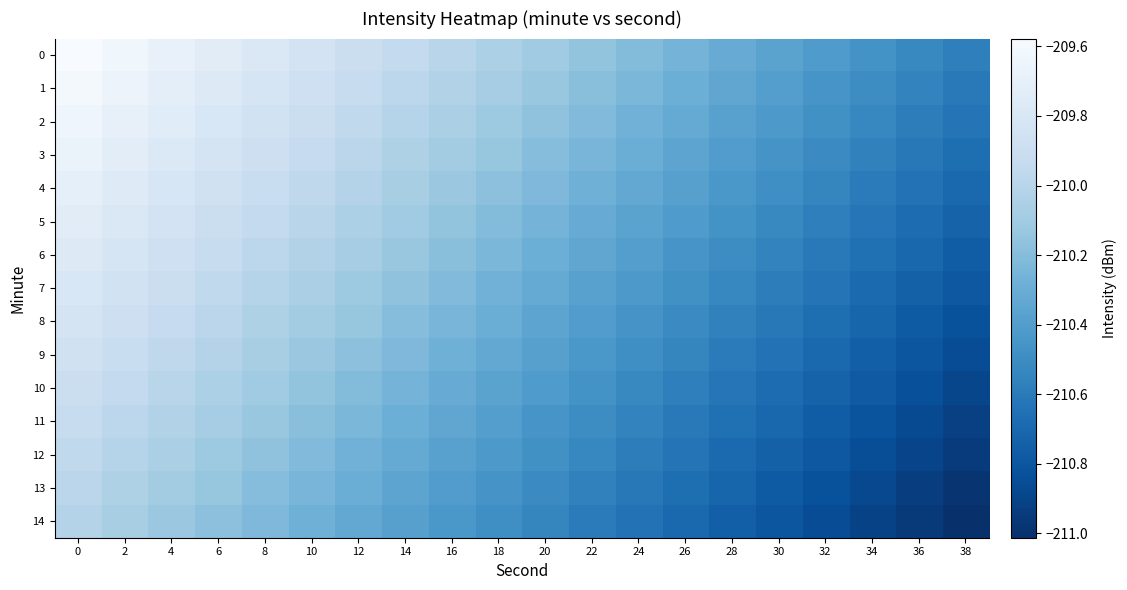

What is the total value across all series at 16?

-3153.2